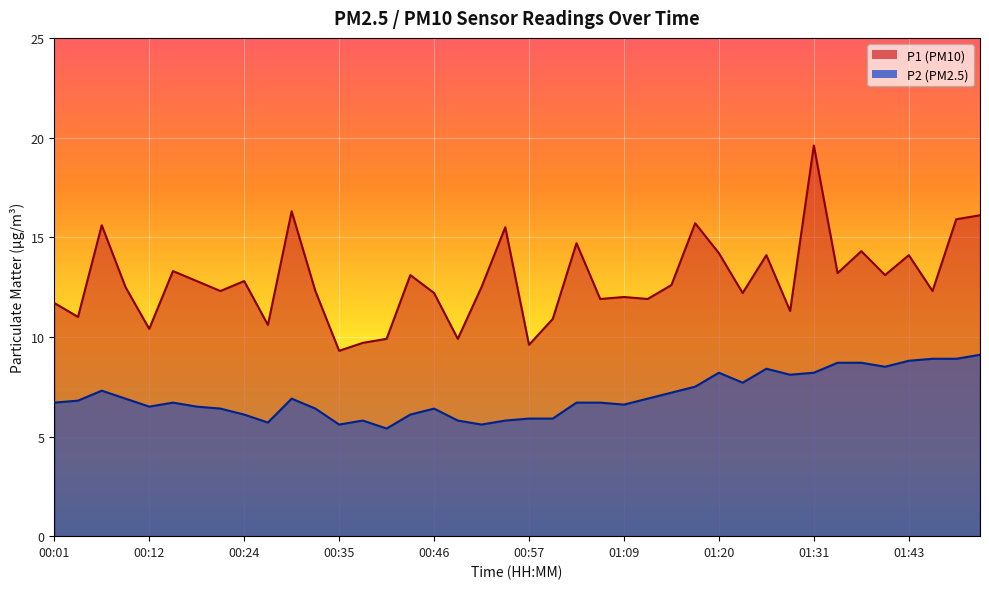

What is the spread (max minus min) of values at 01:45?

3.4